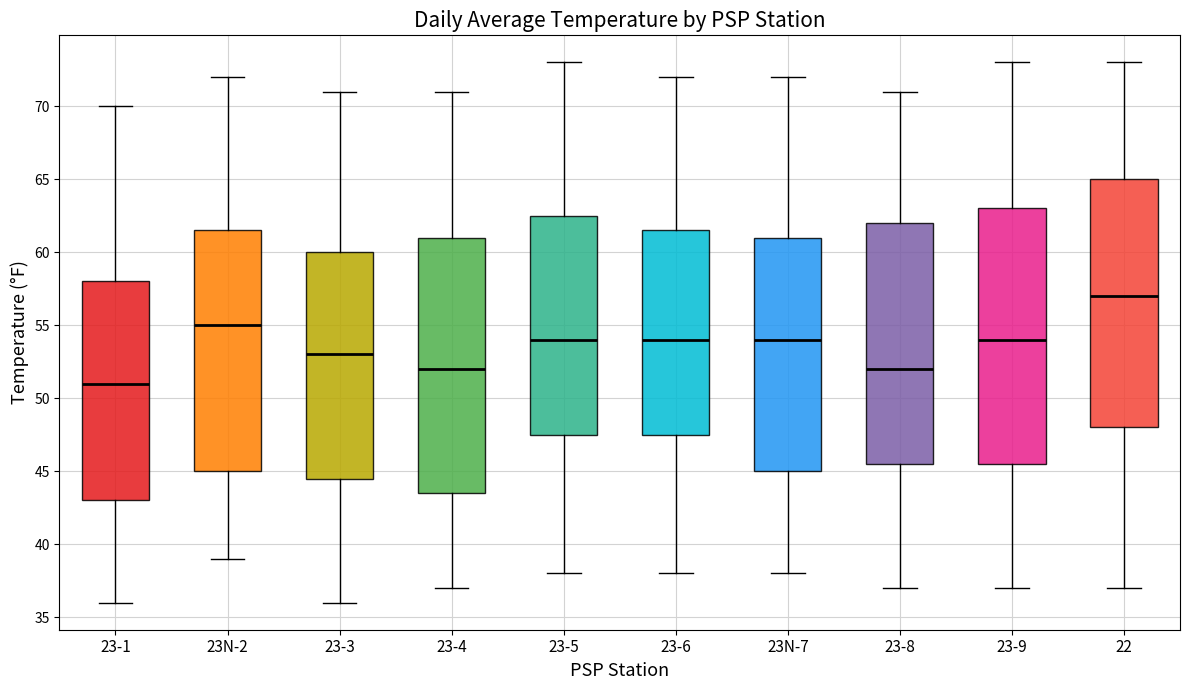

Reading left to right, transcribe this box plot: for each box, give where its median line is, the range the box spans, and where its two whiskers end, as read against the y-axis. The values are not printed on the chart, so give them approximately, as read against the axis.

23-1: median 51.0, box 43.0 to 58.0, whiskers 36.0 to 70.0
23N-2: median 55.0, box 45.0 to 61.5, whiskers 39.0 to 72.0
23-3: median 53.0, box 44.5 to 60.0, whiskers 36.0 to 71.0
23-4: median 52.0, box 43.5 to 61.0, whiskers 37.0 to 71.0
23-5: median 54.0, box 47.5 to 62.5, whiskers 38.0 to 73.0
23-6: median 54.0, box 47.5 to 61.5, whiskers 38.0 to 72.0
23N-7: median 54.0, box 45.0 to 61.0, whiskers 38.0 to 72.0
23-8: median 52.0, box 45.5 to 62.0, whiskers 37.0 to 71.0
23-9: median 54.0, box 45.5 to 63.0, whiskers 37.0 to 73.0
22: median 57.0, box 48.0 to 65.0, whiskers 37.0 to 73.0